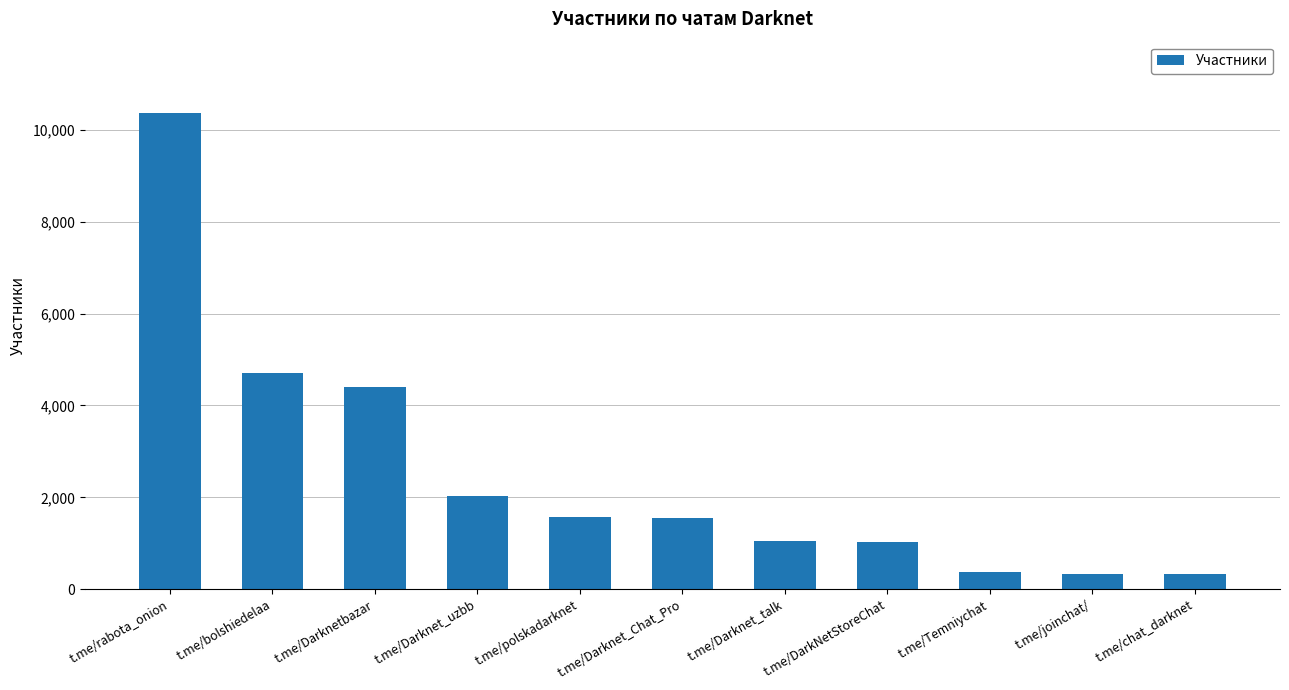

What is the change in value from t.me/Darknet_talk to t.me/Temniychat?

-685